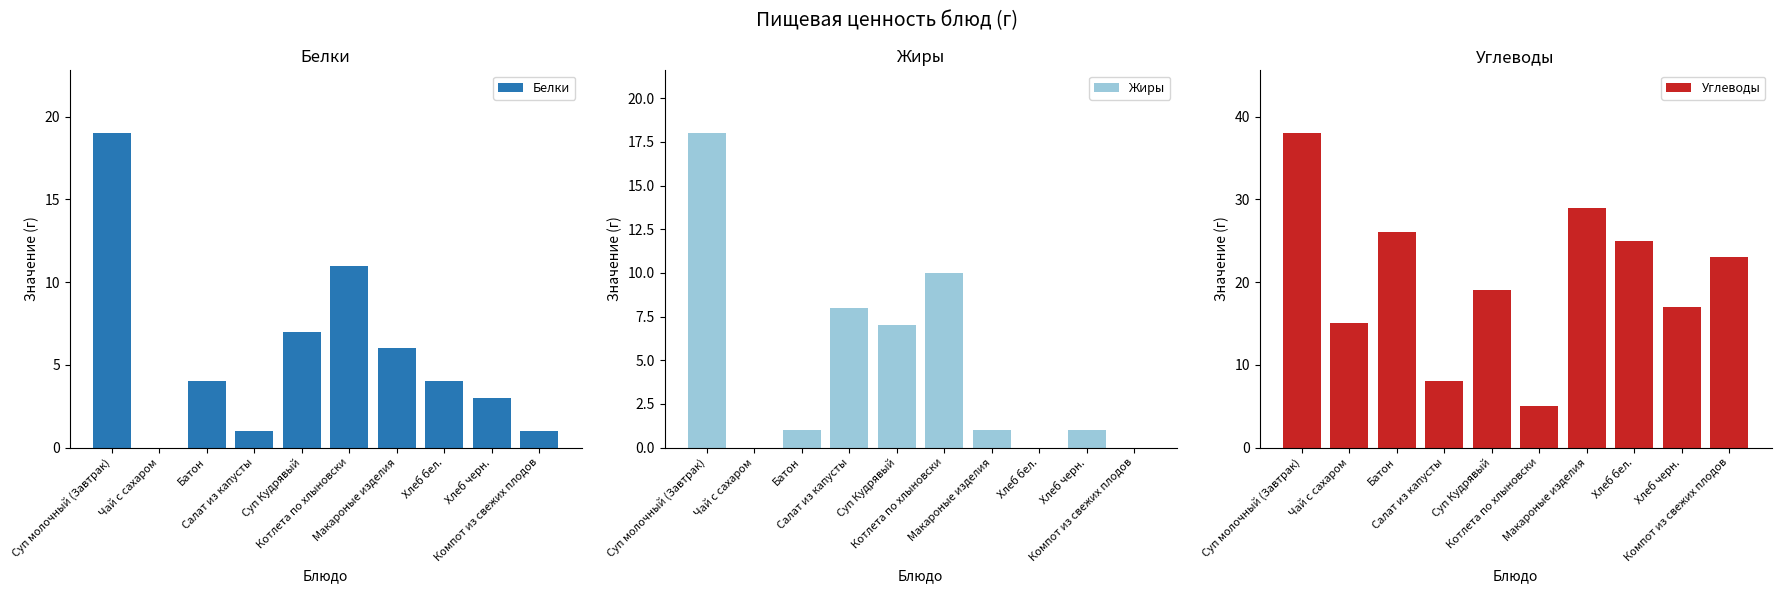

How many bars are there in total?

30